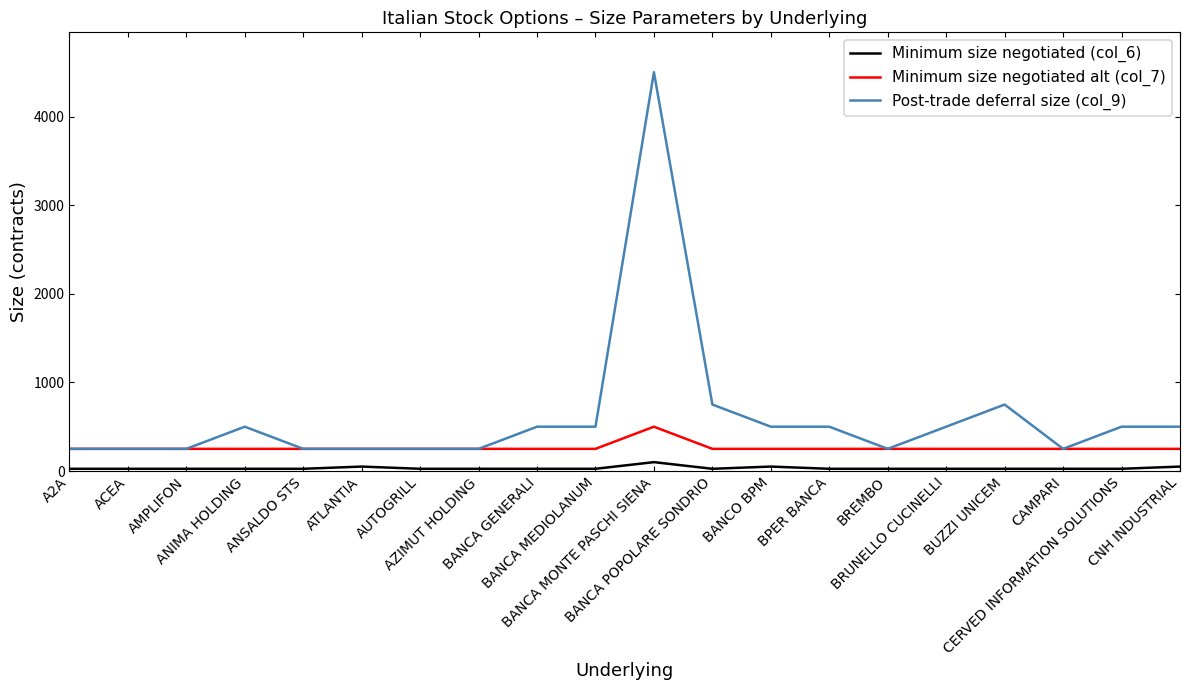

What is the difference between the second highest and minimum values in the Post-trade deferral size (col_9) series?

500